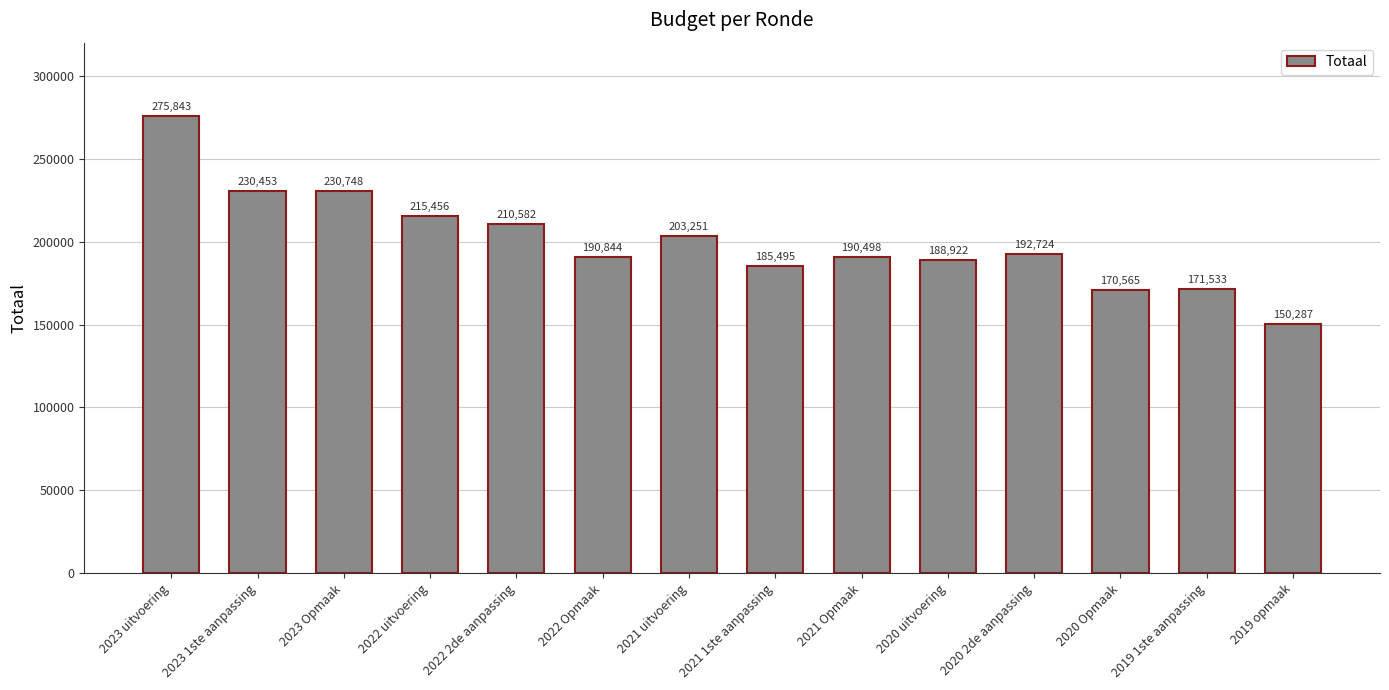

What is the difference between the maximum and minimum values?

125556